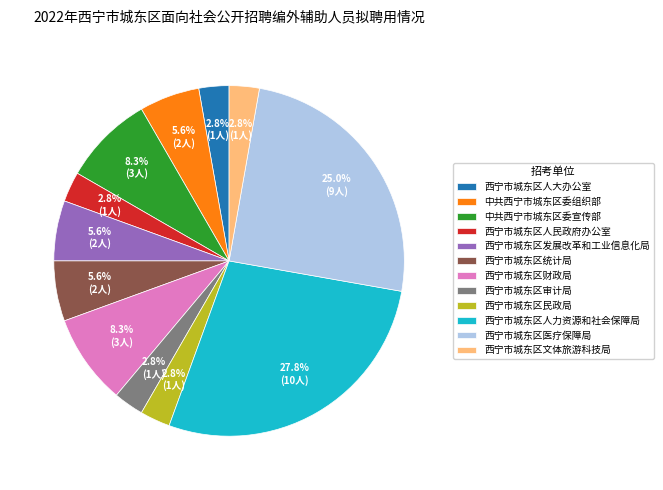

What is the ratio of the value at 西宁市城东区人大办公室 to the value at 西宁市城东区统计局?

0.5